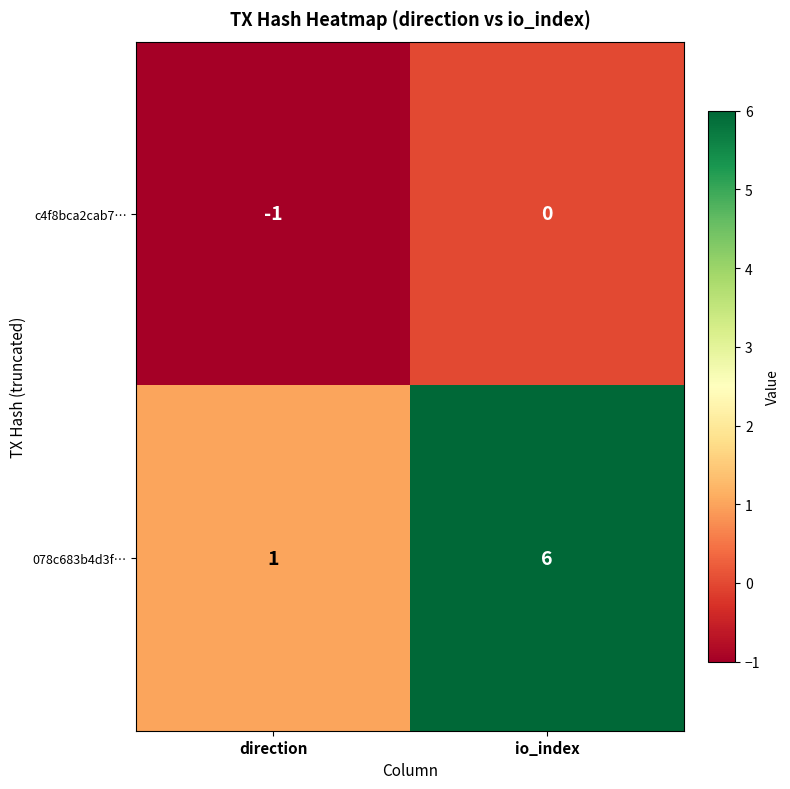

What is the difference between the highest and lowest values at io_index?

6